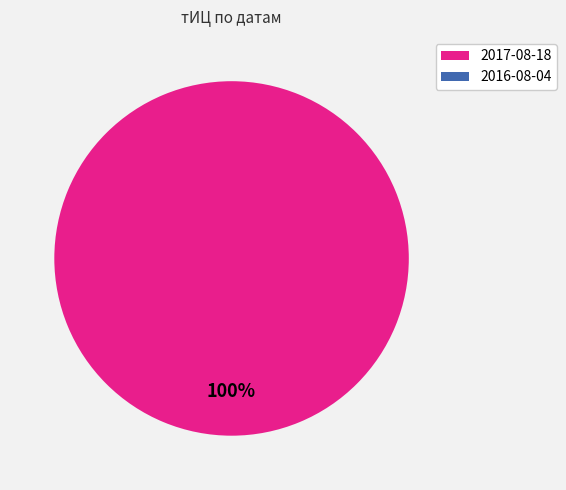

How many segments does this pie chart have?

2